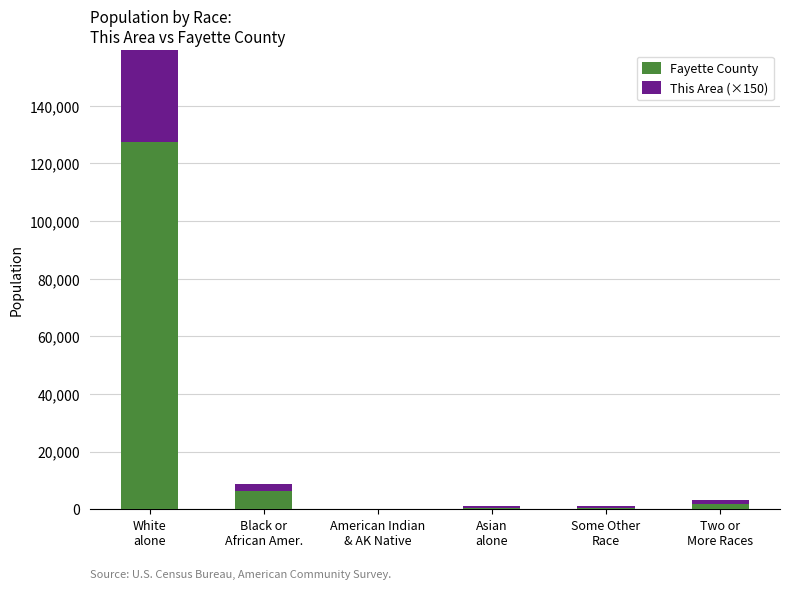

Reading left to right, list all the values displayed in this chart.

Fayette County: White
alone=127418	Black or
African Amer.=6325	American Indian
& AK Native=184	Asian
alone=405	Some Other
Race=411	Two or
More Races=1839
This Area (×150): White
alone=113550	Black or
African Amer.=2550	American Indian
& AK Native=0	Asian
alone=600	Some Other
Race=900	Two or
More Races=1350